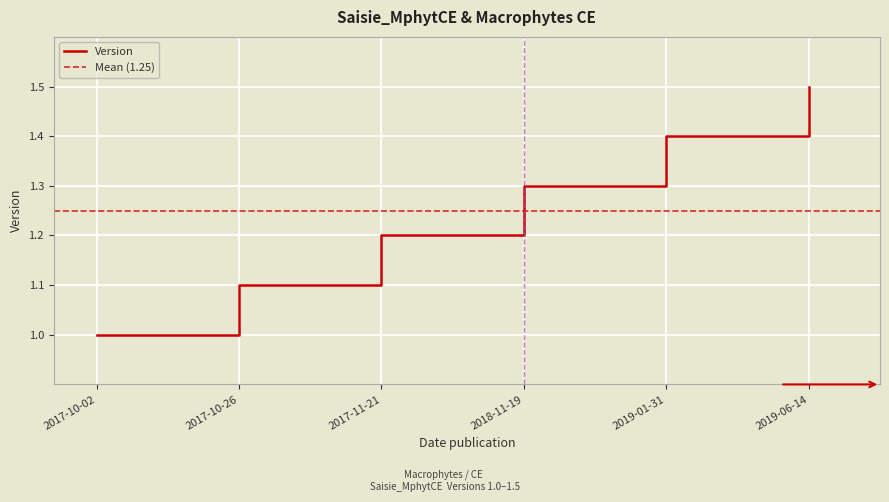

Reading right to left, transcribe all the data shown in this chart.

2019-06-14=1.5	2019-01-31=1.4	2018-11-19=1.3	2017-11-21=1.2	2017-10-26=1.1	2017-10-02=1.0